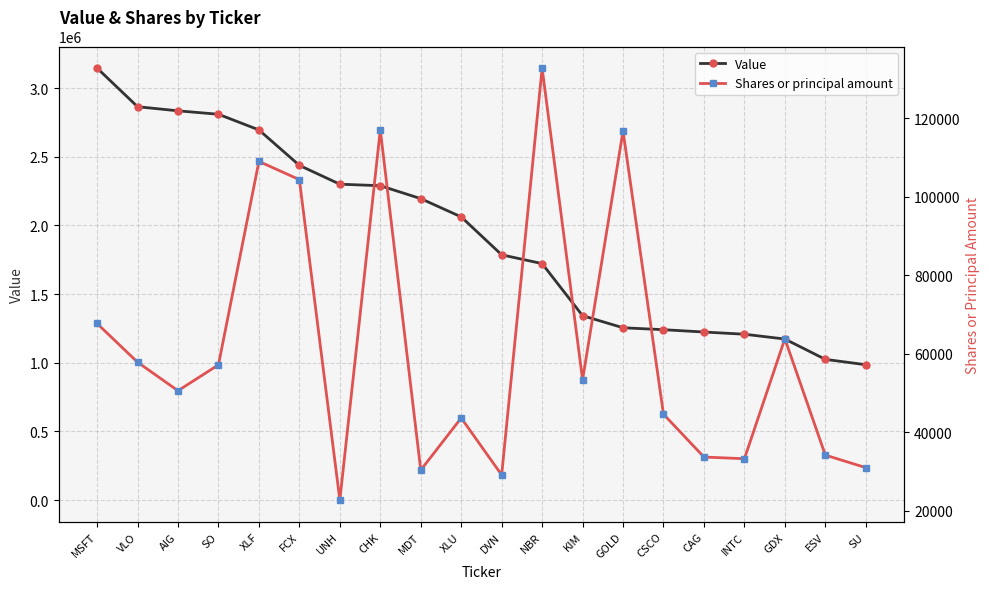

Is this an area chart (filled region under the line)?

No